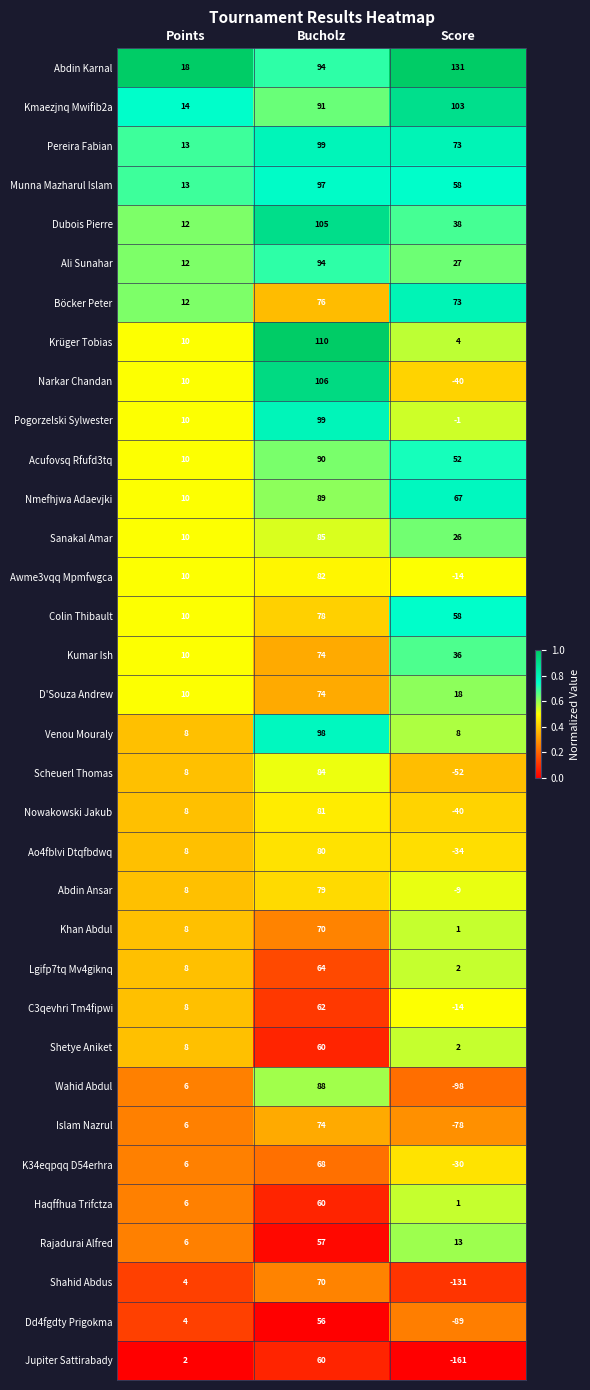

True or false: Pereira Fabian has a value of 118 at Score.

False